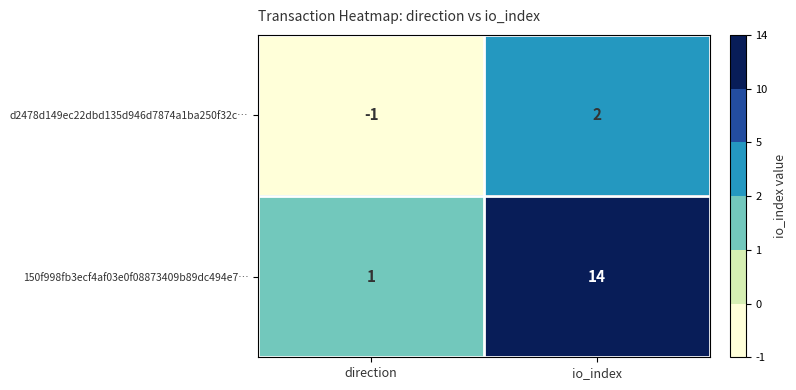

At which category is the sum across all series the highest?

io_index